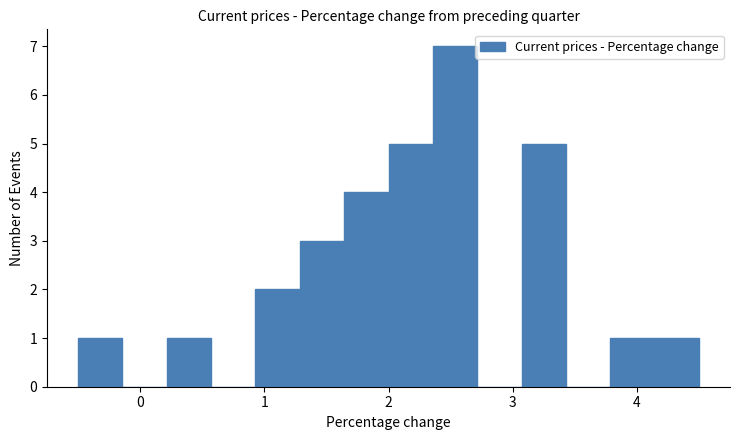

Read against the x-axis, roughly where is the centre of the tallest bar?

2.5